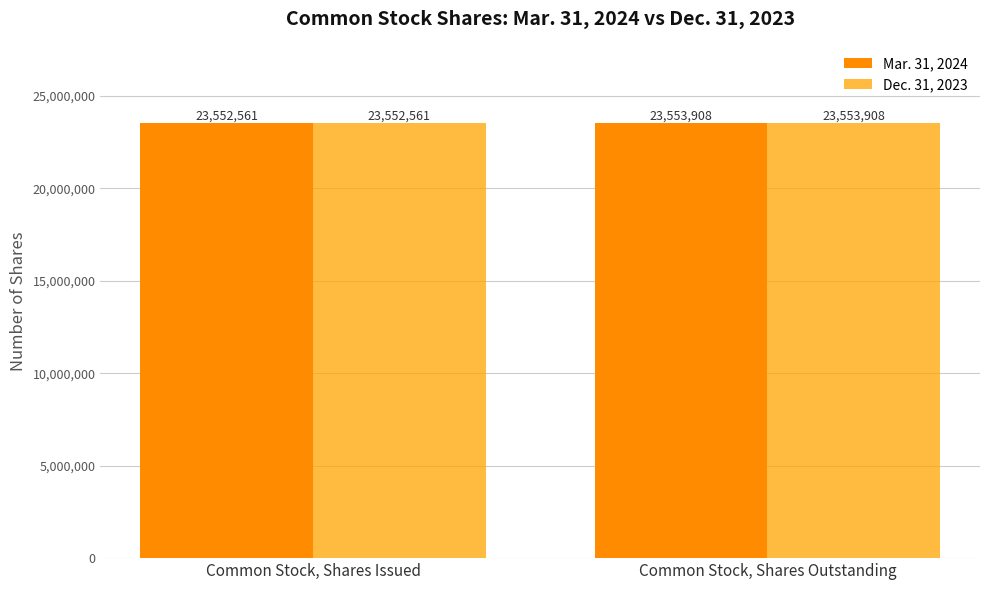

What value does the Mar. 31, 2024 series have at Common Stock, Shares Issued?

23552561